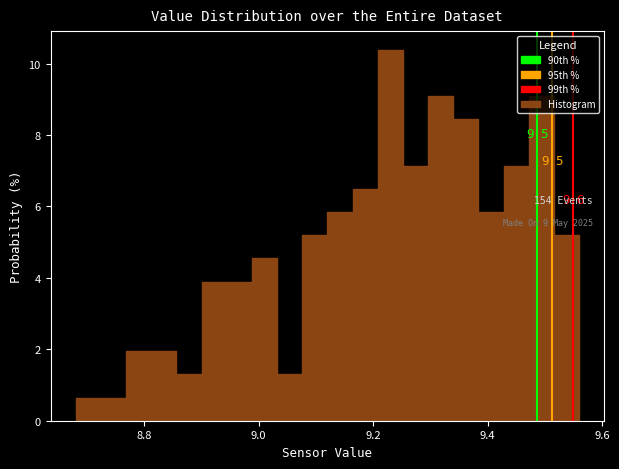

Read against the x-axis, roughly where is the centre of the tallest bar?

9.24